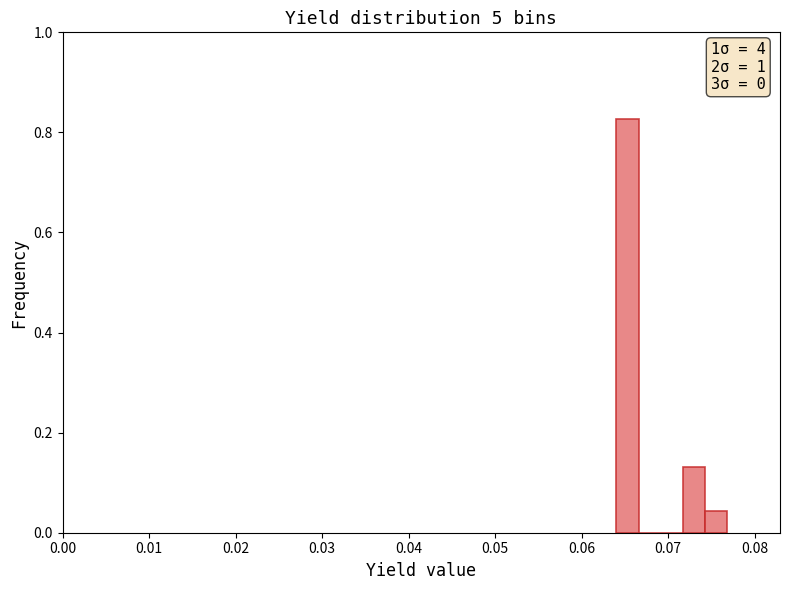

Read against the x-axis, roughly where is the centre of the tallest bar?

0.065